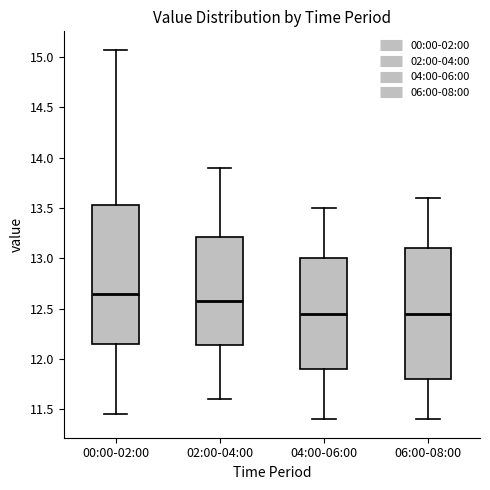

Where is the upper edge of the box for 02:00-04:00 on the y-axis? The values are not printed on the chart, so give them approximately, as read against the axis.

13.20